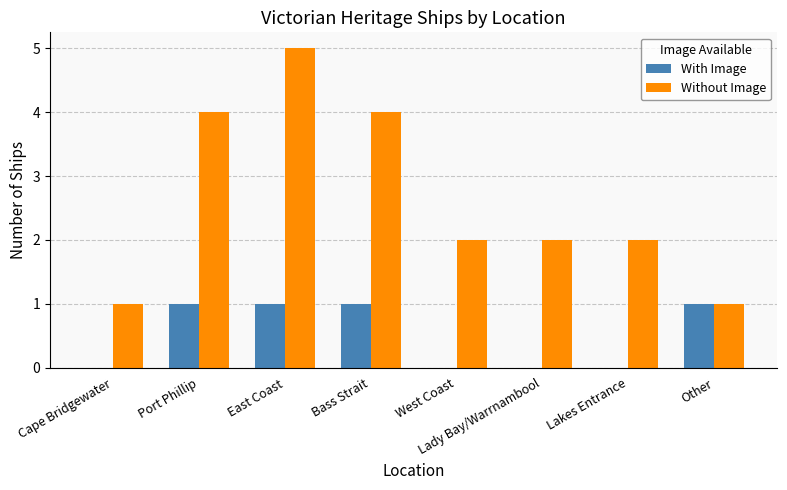

Is it true that Without Image equals 1 at Other?

True